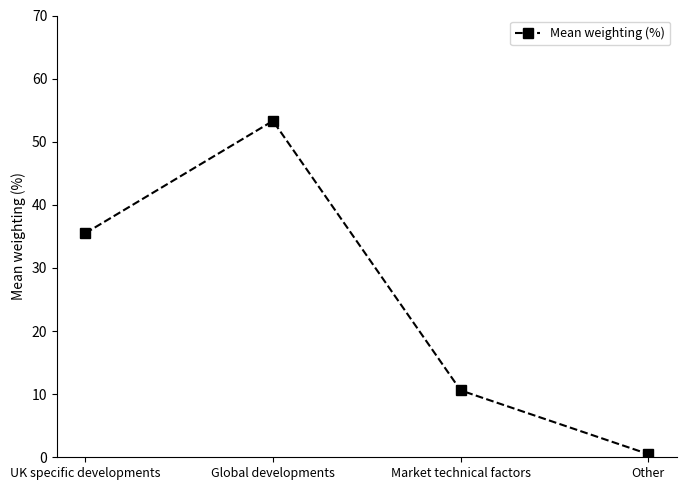

Which label corresponds to the smallest value in the chart?

Other